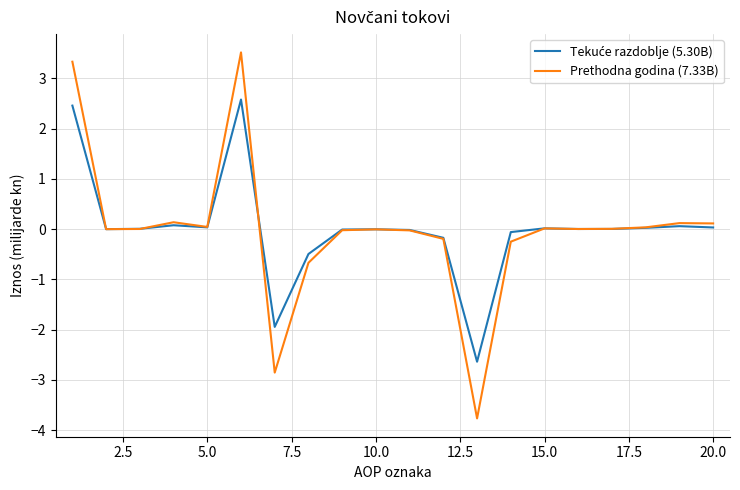

What is the smallest value displayed?

-3.8